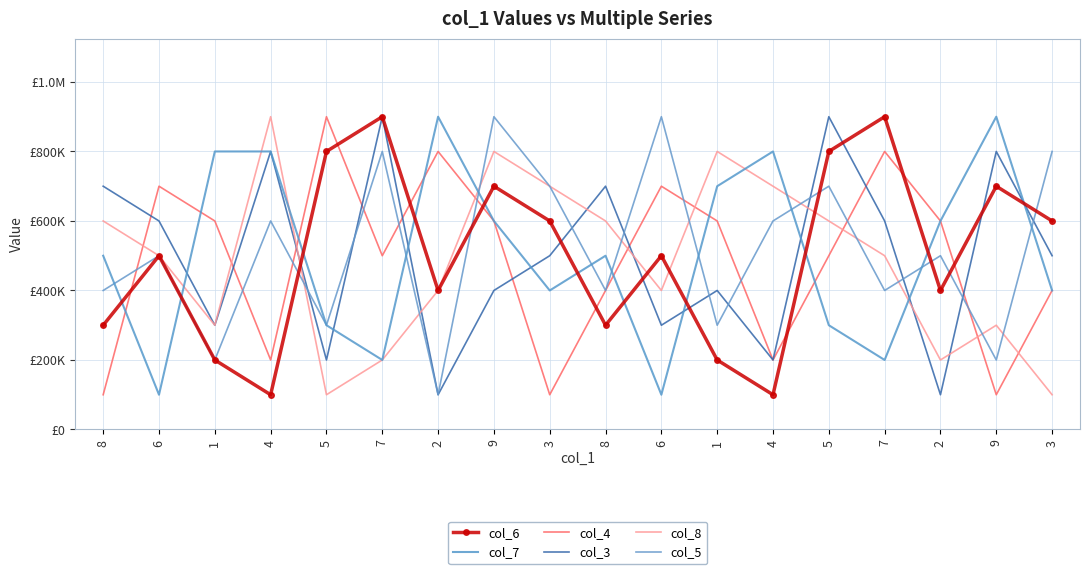

The col_3 series shows 184460 at 8. True or false?

False